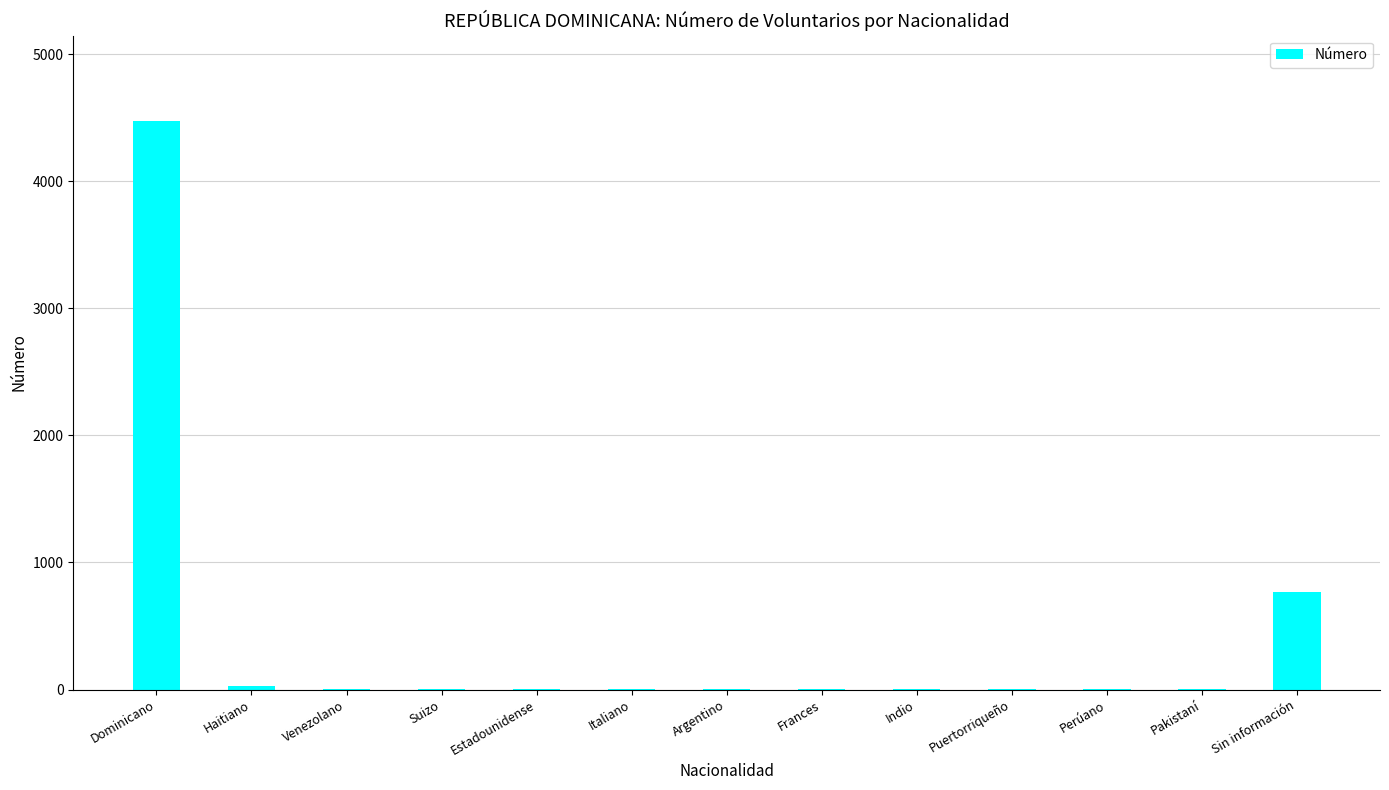

Where is the data nearest to the value 2238?

Sin información